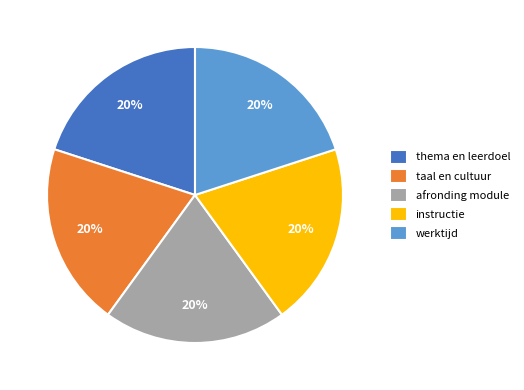

How many slices are in this pie chart?

5